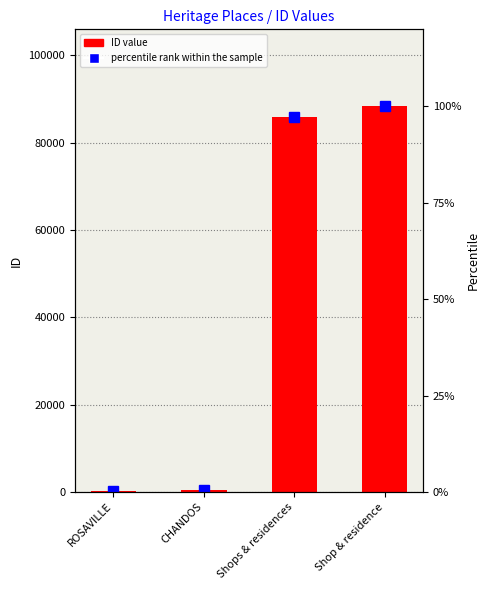

List the labels in order of ID value value, smallest first.

ROSAVILLE, CHANDOS, Shops & residences, Shop & residence